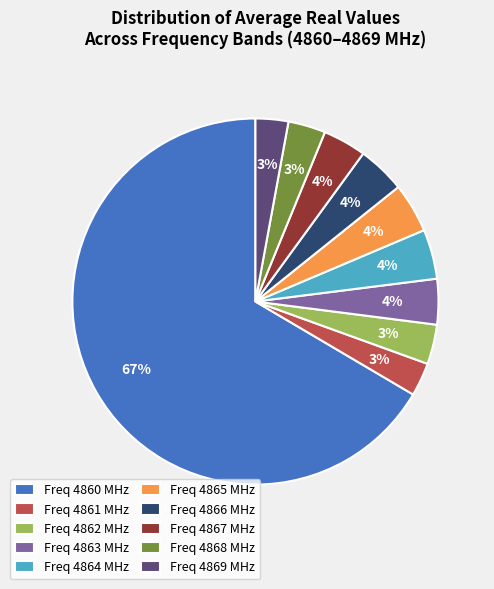

Does Freq 4867 MHz account for over 50% of the chart?

No